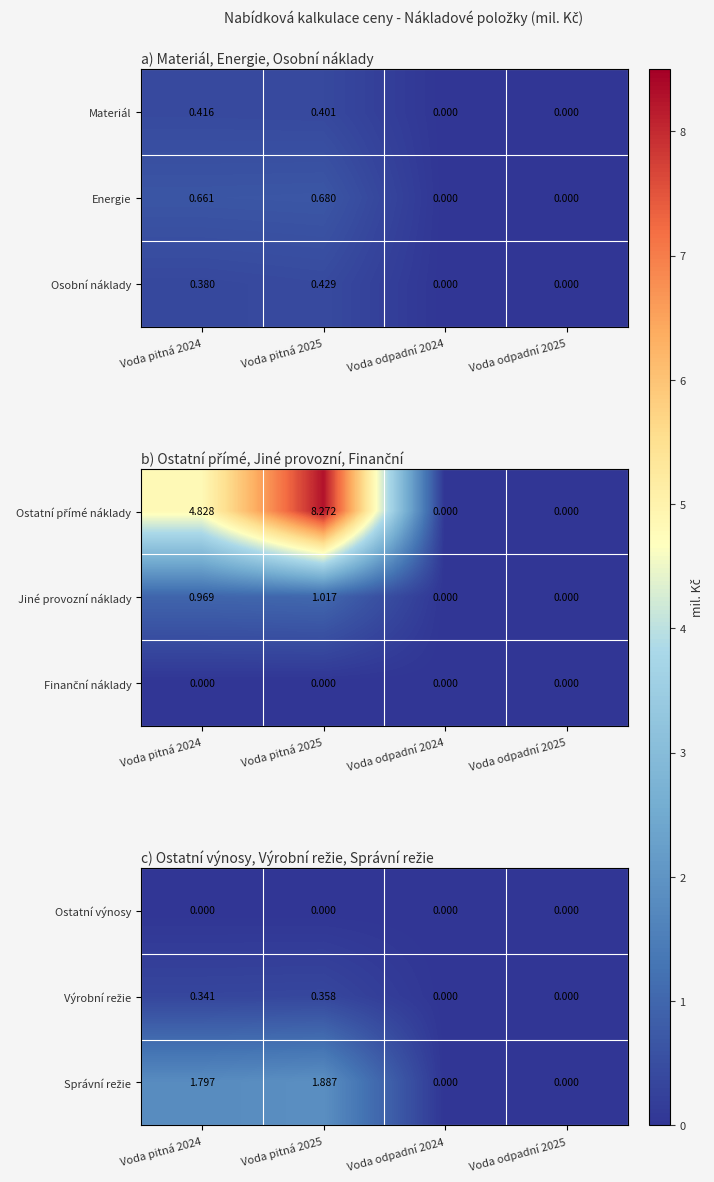

How many data points in Osobní náklady are above 0?

2